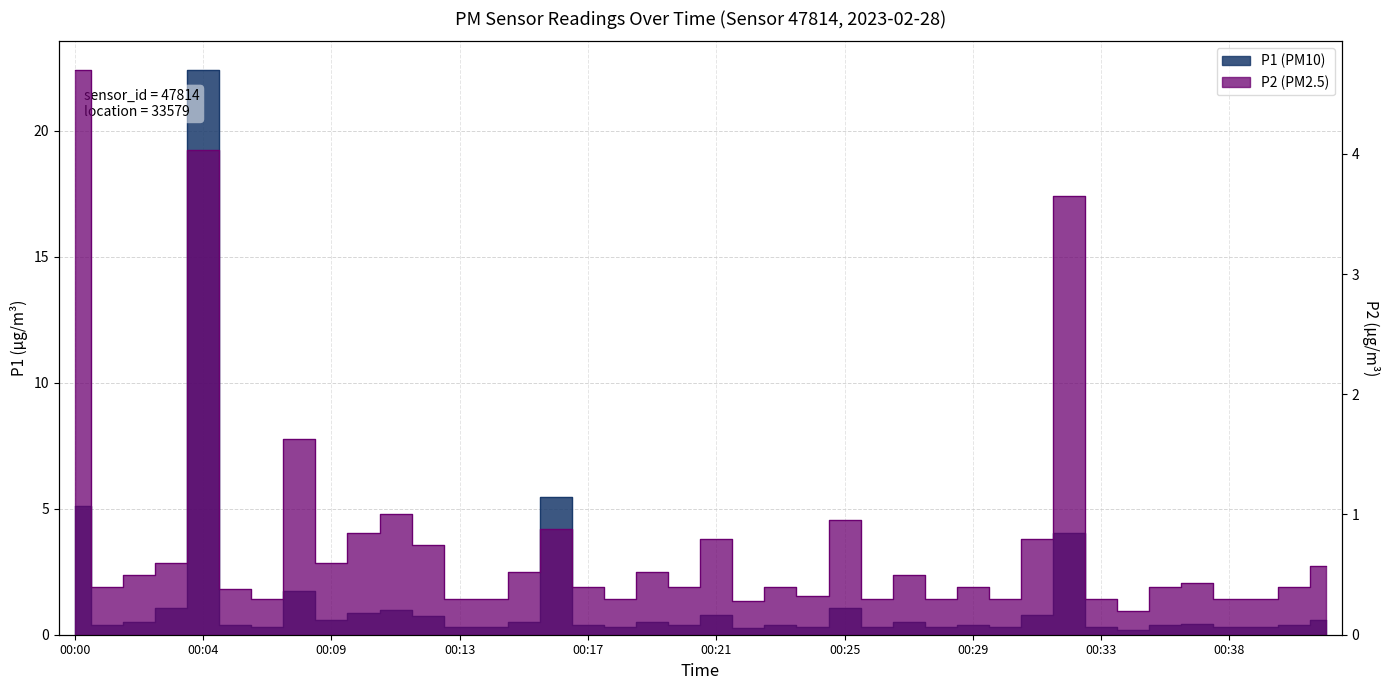

Which series has the widest spread of values?

P1